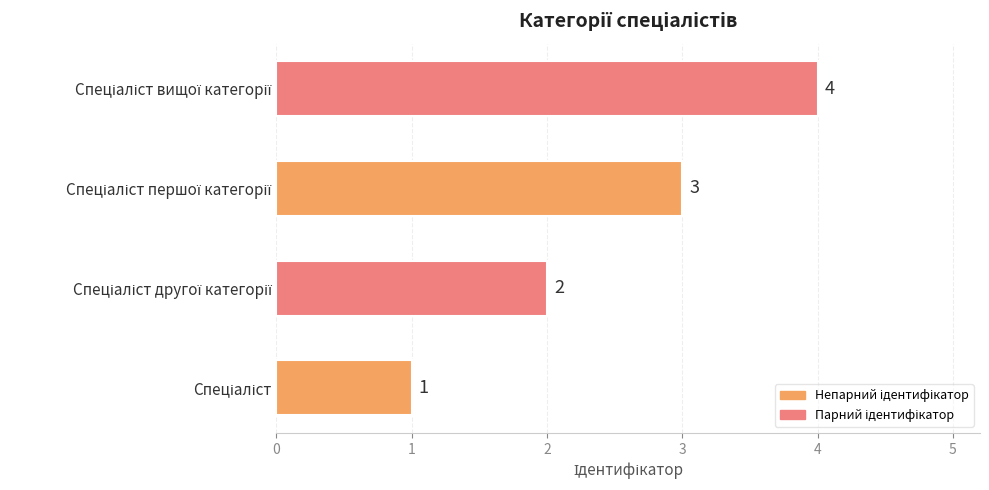

What is the sum of all values?

10